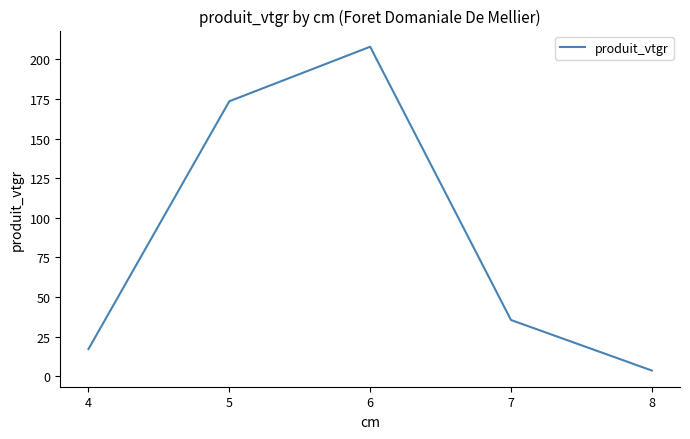

At which category does the data reach its first local peak?

6